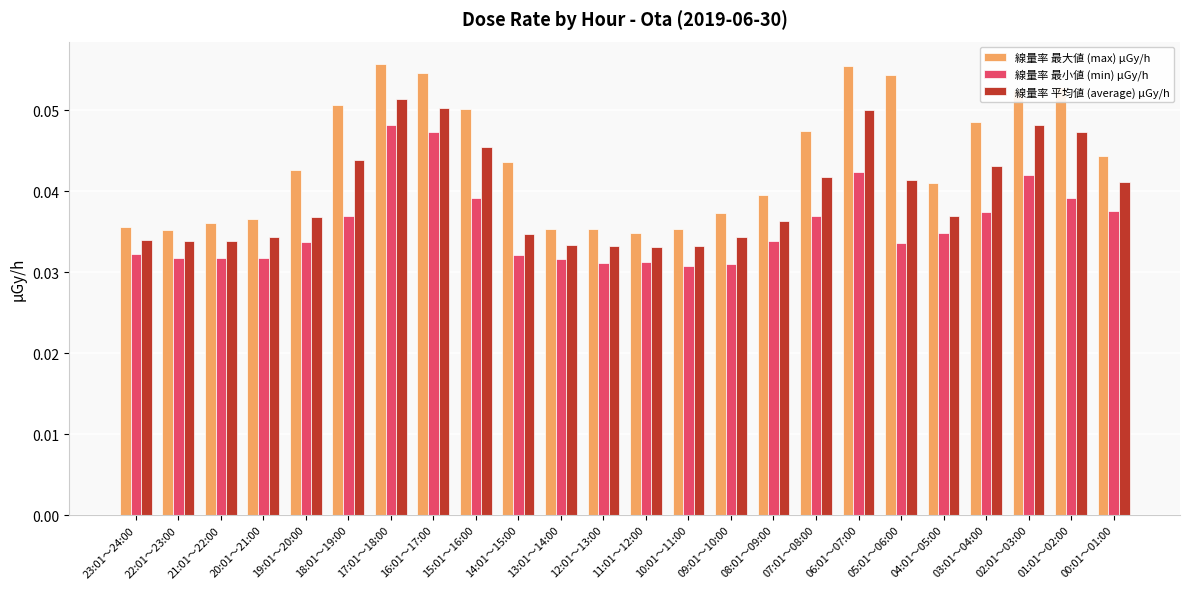

What is the sum of all 線量率 最小値 (min) μGy/h values?

0.9